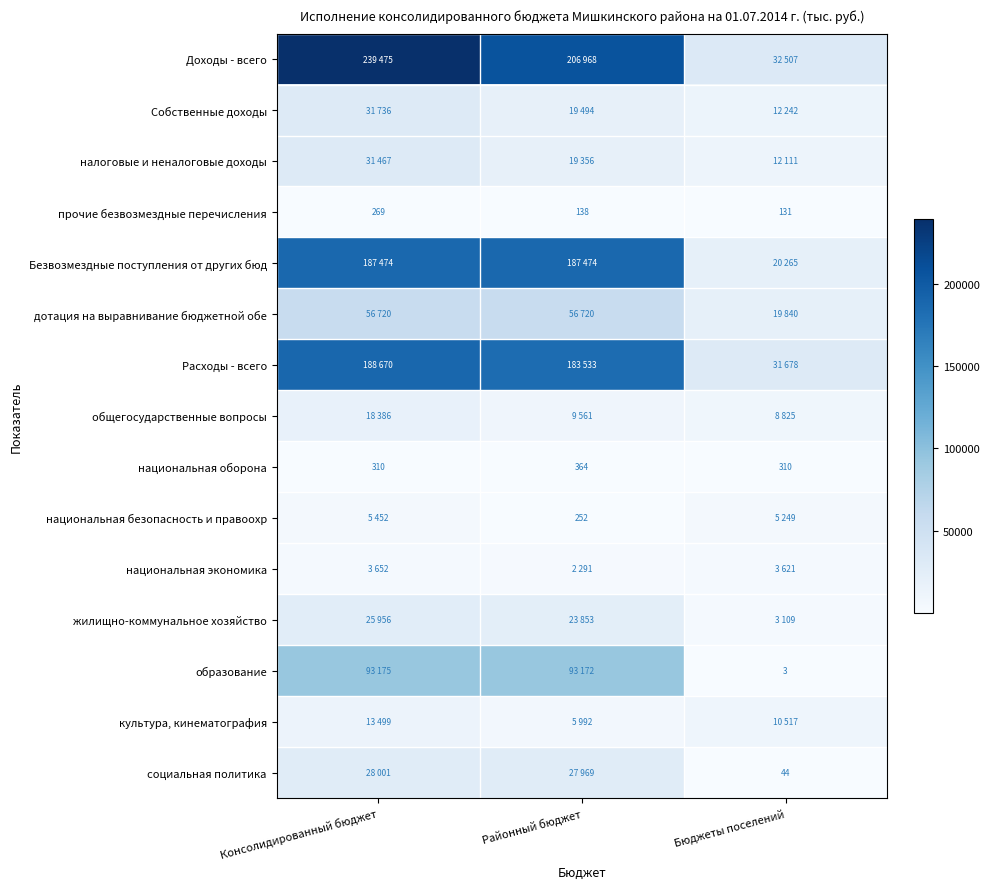

What is the total value across all series at Бюджеты поселений?

160452